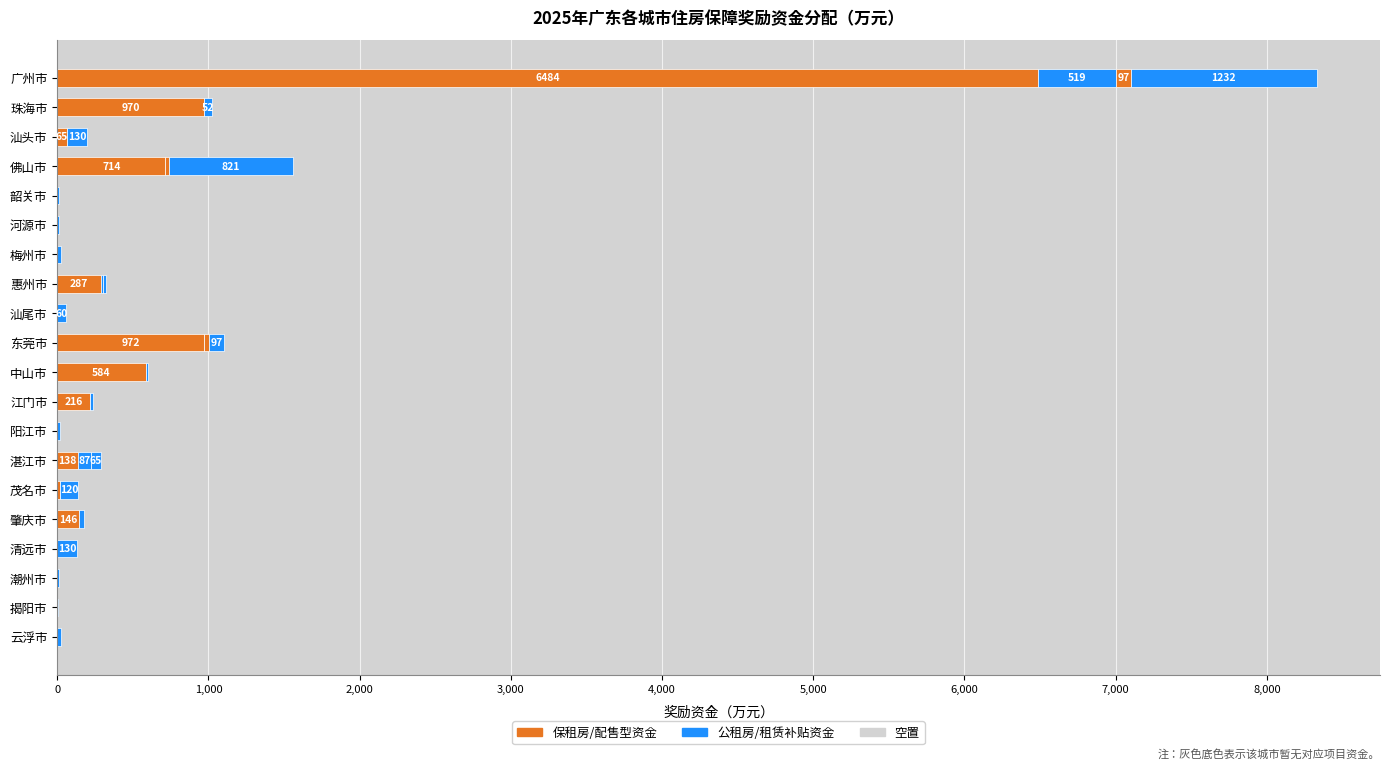

Count the number of categories in the chart.

20